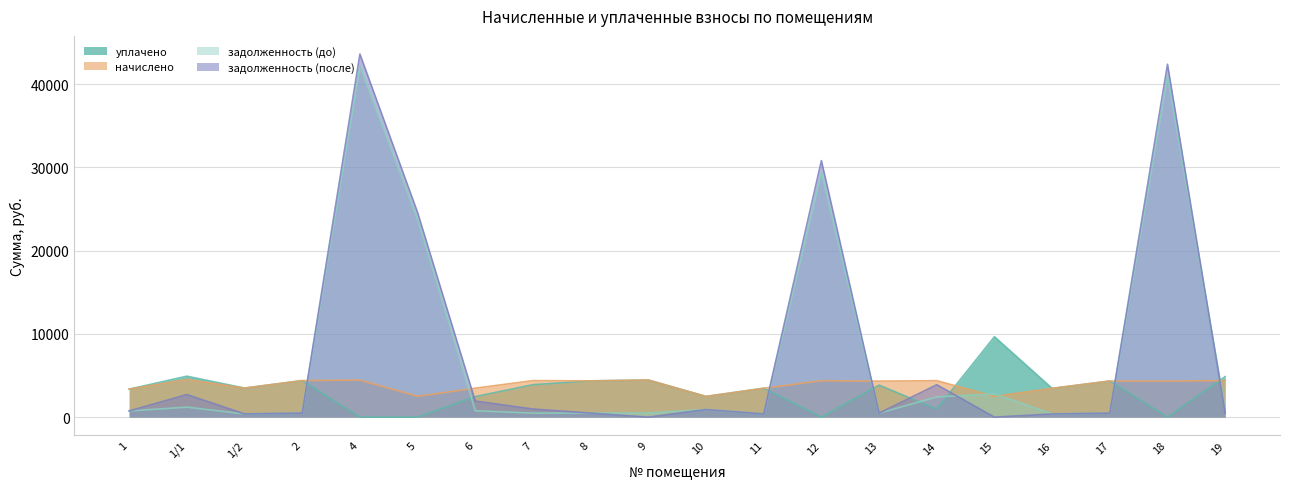

What is the lowest value of the задолженность (до) series?

384.3